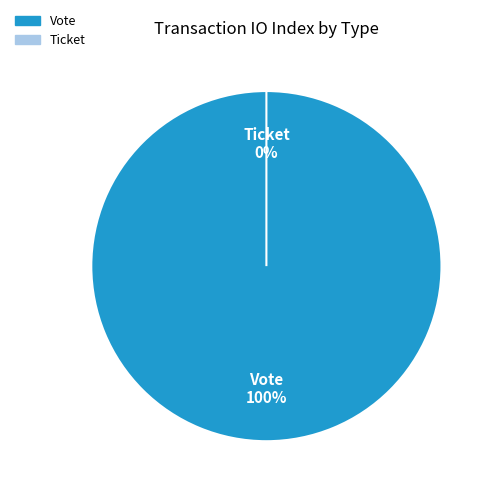

The Ticket slice represents 8% of the pie. True or false?

False